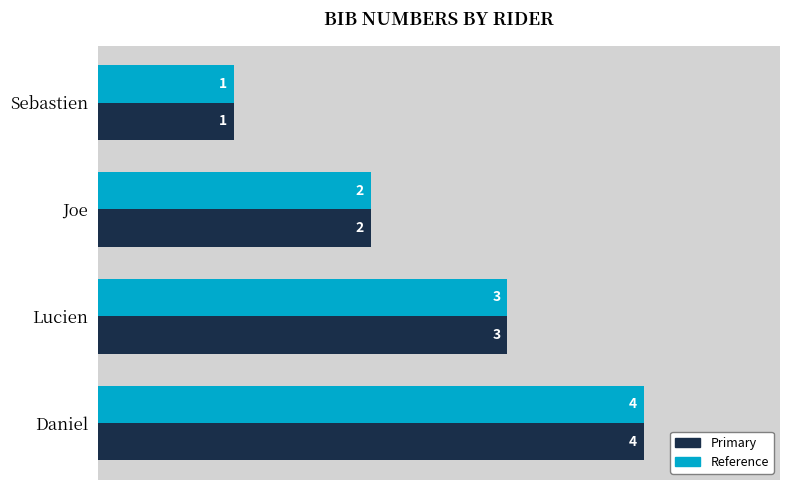

What is the greatest value displayed?

4